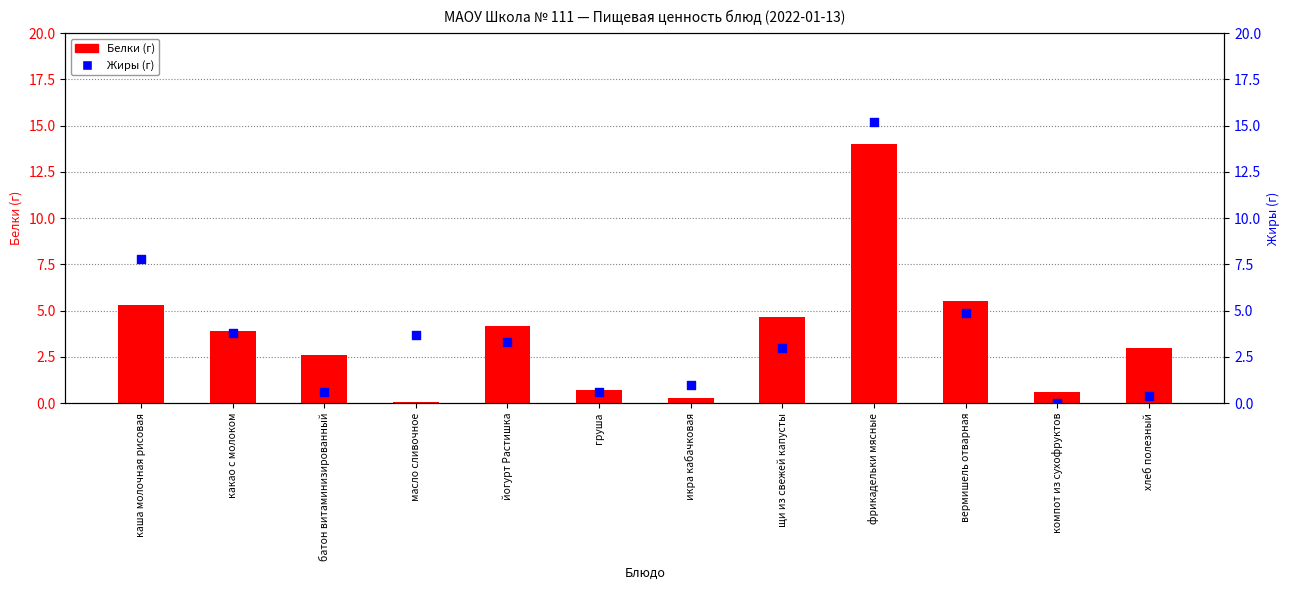

Which series has the largest Y range (max minus min)?

Жиры (г)